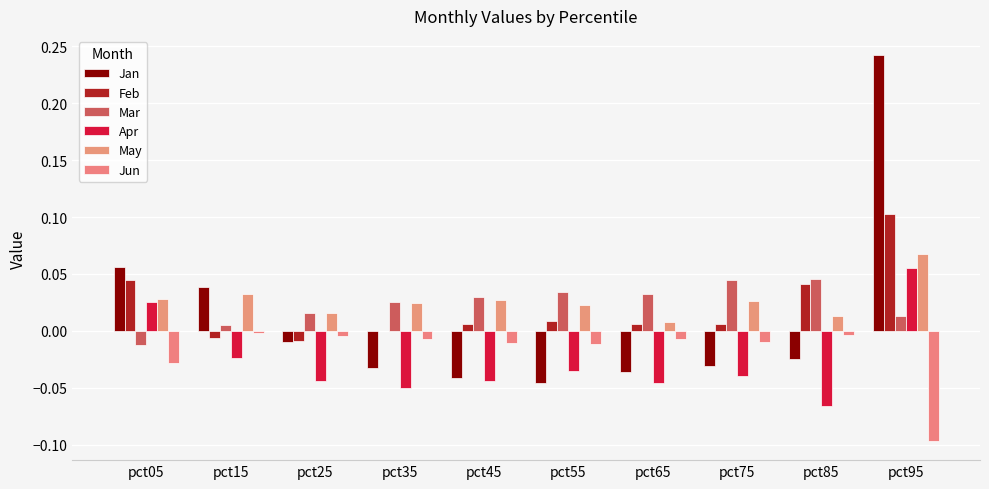

Count the number of data series in this chart.

6